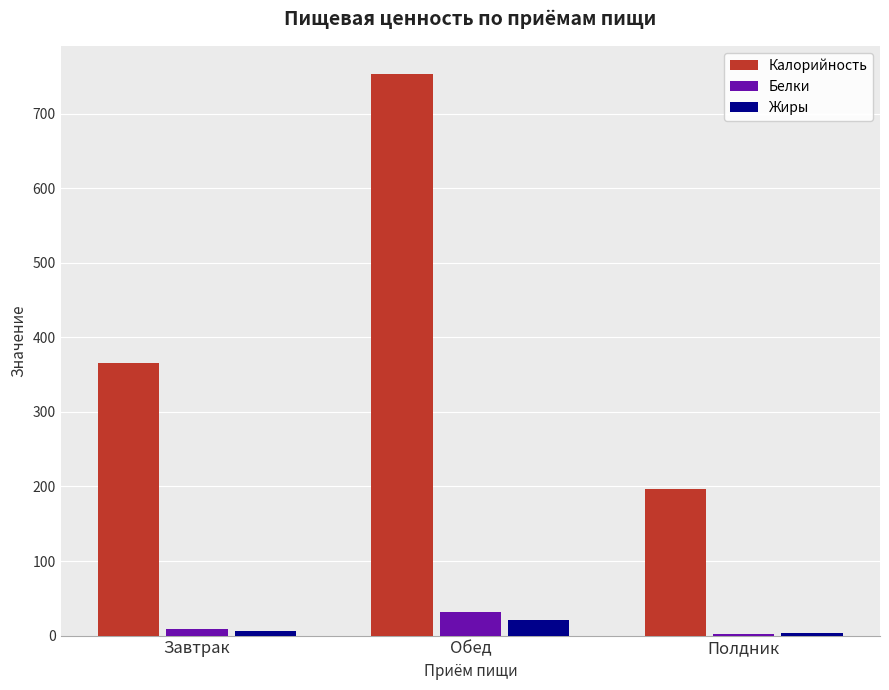

How many Калорийность values are between 197 and 753?

3